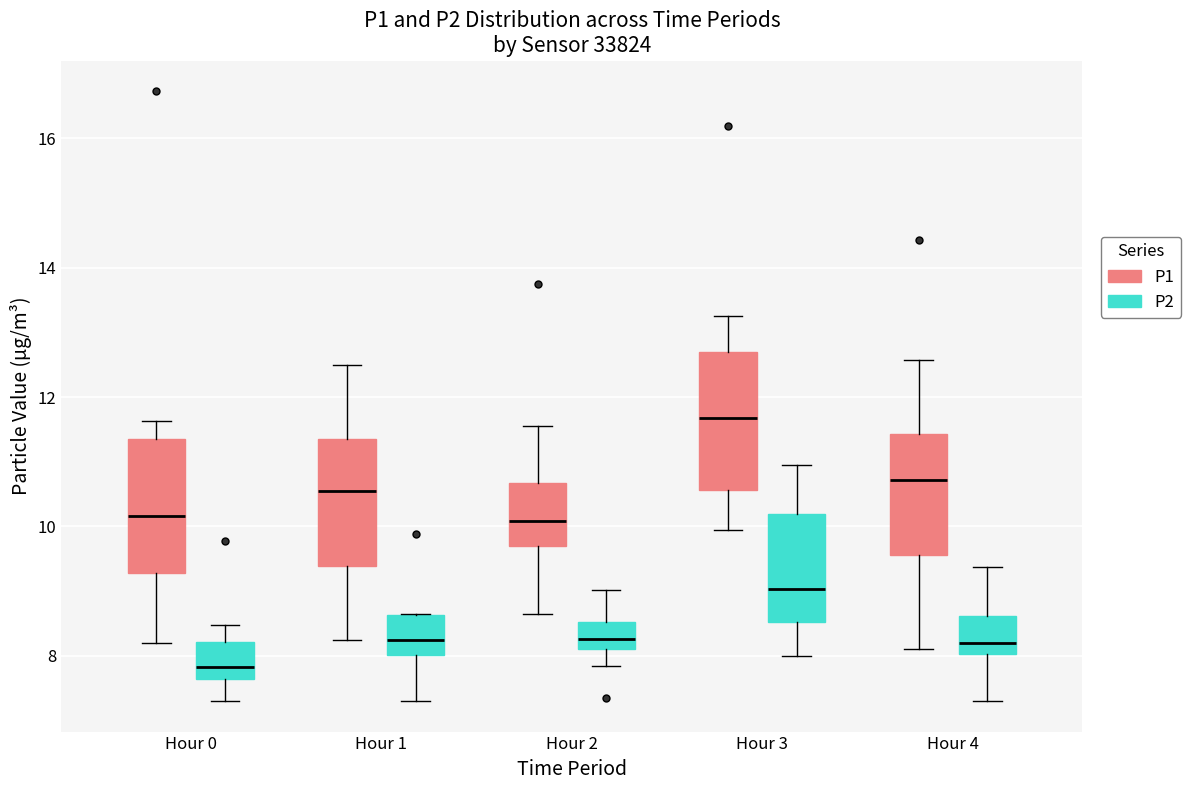

Reading left to right, transcribe this box plot: for each box, give where its median line is, the range the box spans, and where its two whiskers end, as read against the y-axis. The values are not printed on the chart, so give them approximately, as read against the axis.

Hour 0 (P1): median 10.2, box 9.2 to 11.4, whiskers 8.2 to 11.6
Hour 0 (P2): median 7.8, box 7.6 to 8.2, whiskers 7.4 to 8.4
Hour 1 (P1): median 10.6, box 9.4 to 11.4, whiskers 8.2 to 12.6
Hour 1 (P2): median 8.2, box 8.0 to 8.6, whiskers 7.4 to 8.6
Hour 2 (P1): median 10.0, box 9.8 to 10.6, whiskers 8.6 to 11.6
Hour 2 (P2): median 8.2 (inside the box), box 8.2 to 8.6, whiskers 7.8 to 9.0
Hour 3 (P1): median 11.6, box 10.6 to 12.8, whiskers 10.0 to 13.2
Hour 3 (P2): median 9.0, box 8.6 to 10.2, whiskers 8.0 to 11.0
Hour 4 (P1): median 10.8, box 9.6 to 11.4, whiskers 8.2 to 12.6
Hour 4 (P2): median 8.2, box 8.0 to 8.6, whiskers 7.4 to 9.4